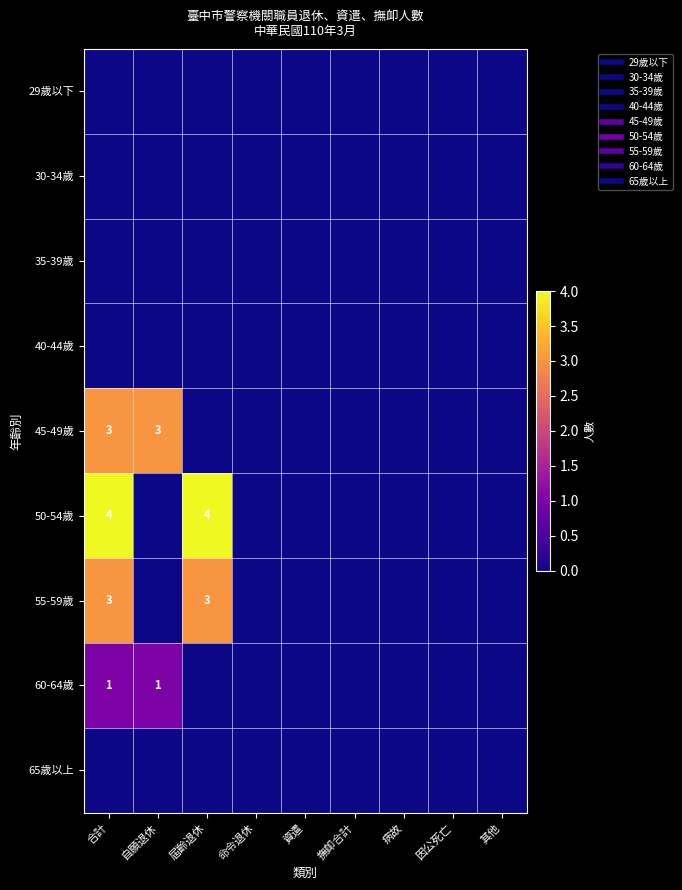

List the series in order of their peak value, lowest first.

29歲以下, 30-34歲, 35-39歲, 40-44歲, 65歲以上, 60-64歲, 45-49歲, 55-59歲, 50-54歲